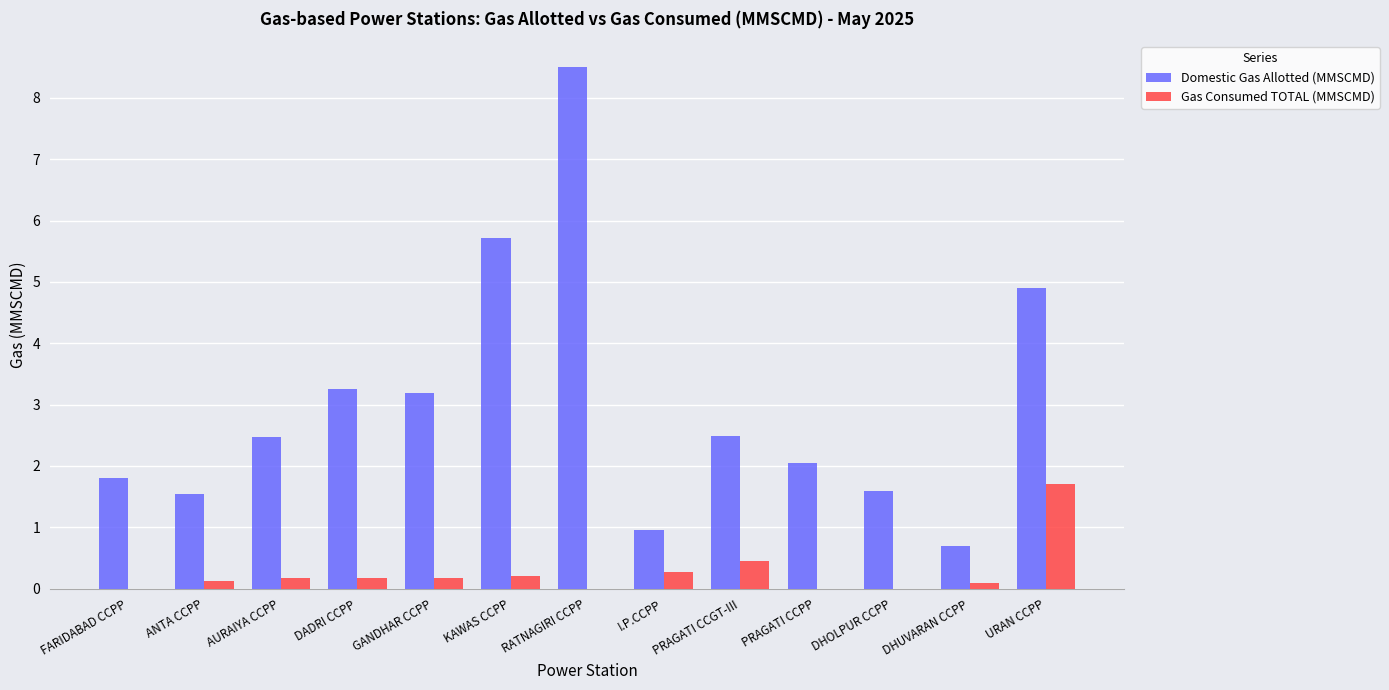

Which category has the highest value across all series?

RATNAGIRI CCPP